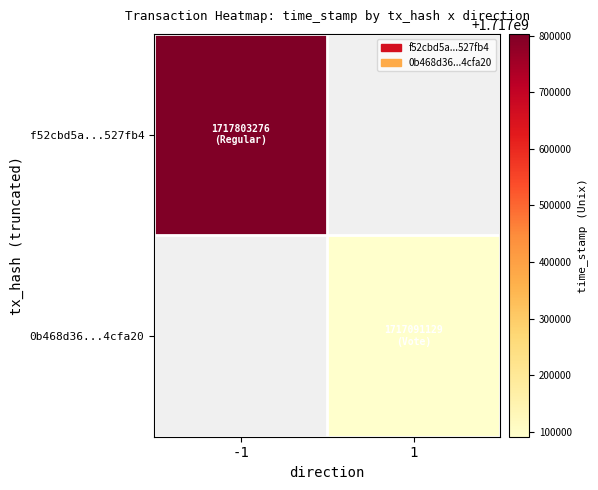

Reading left to right, extract all data points from this chart.

f52cbd5a...527fb4: -1=1717803276	1=0
0b468d36...4cfa20: -1=0	1=1717091129